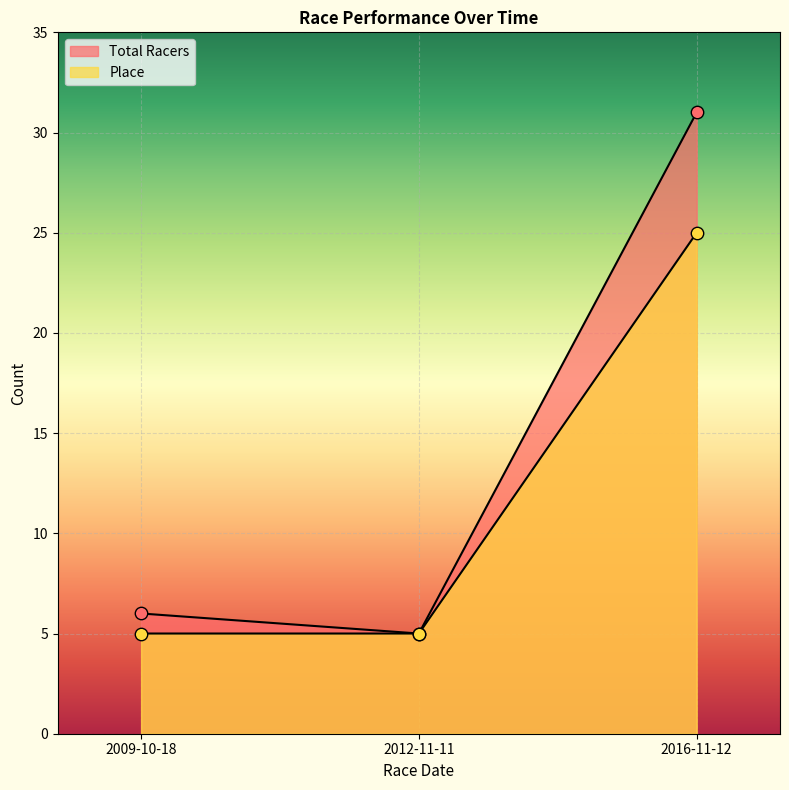

Which series contains the lowest Y value?

Total Racers